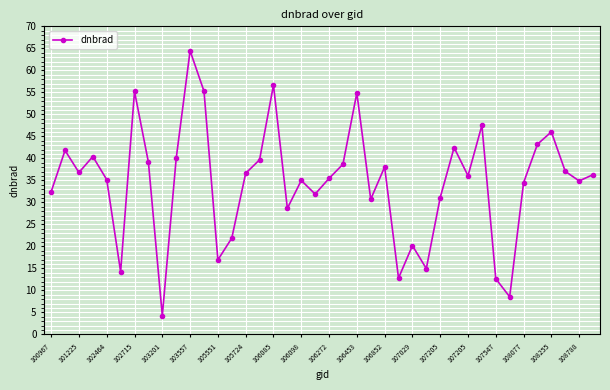

What is the sum of all values?

1382.4